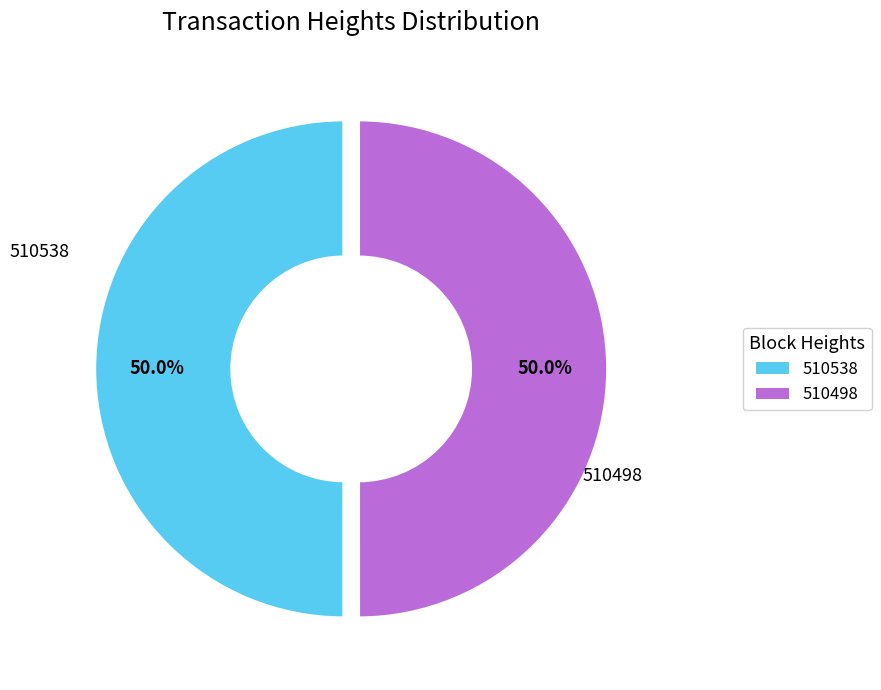

How many segments does this pie chart have?

2